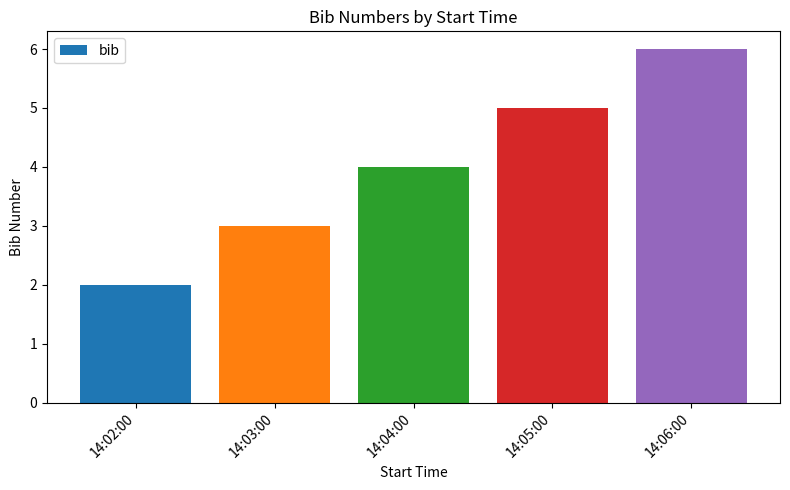

Rank the categories by value from lowest to highest.

14:02:00, 14:03:00, 14:04:00, 14:05:00, 14:06:00